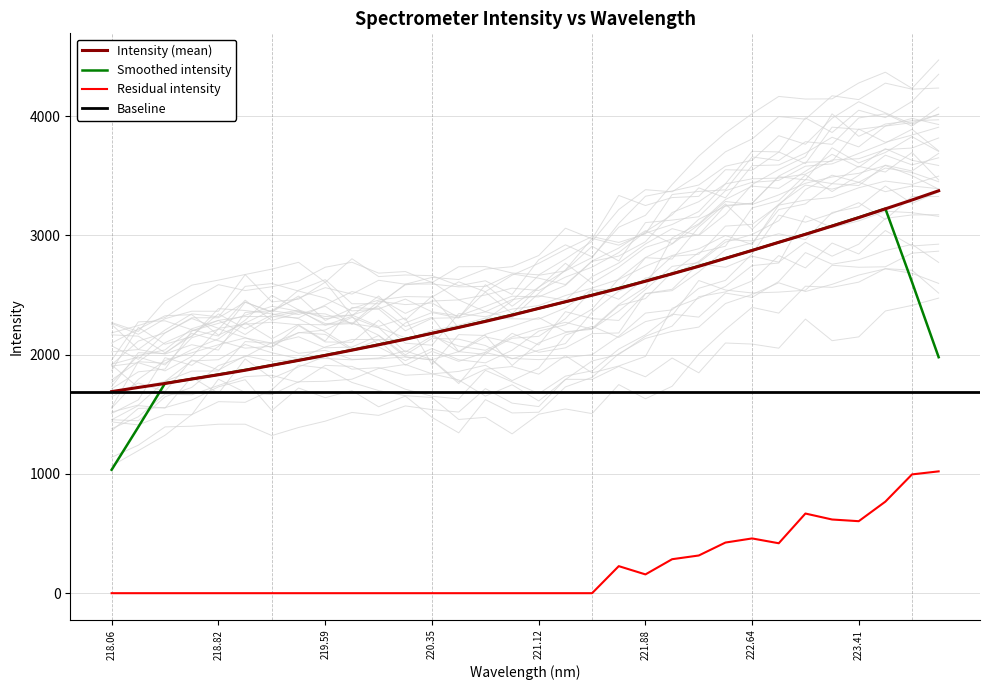

What is the lowest value of the Smoothed intensity series?

1035.0